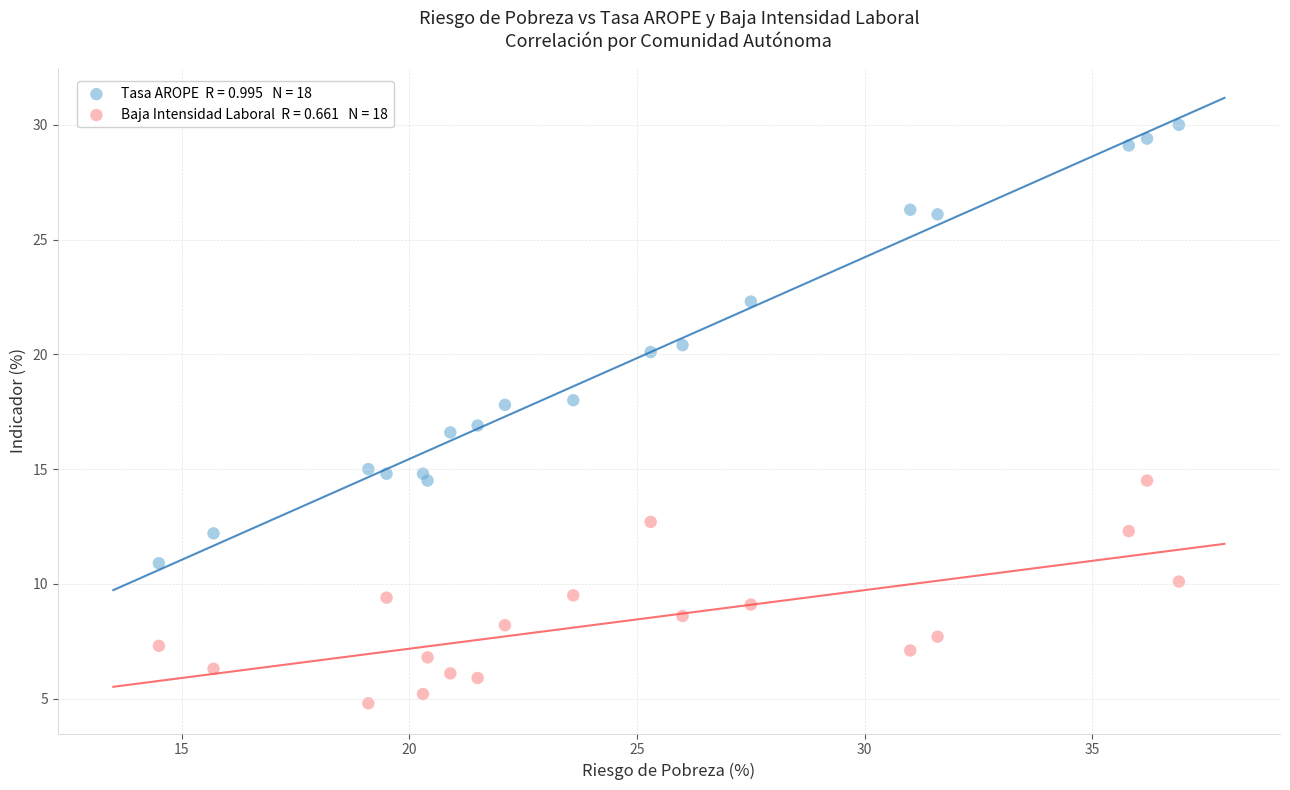

Across all data points, what is the range of Y values (max minus min)?

25.2